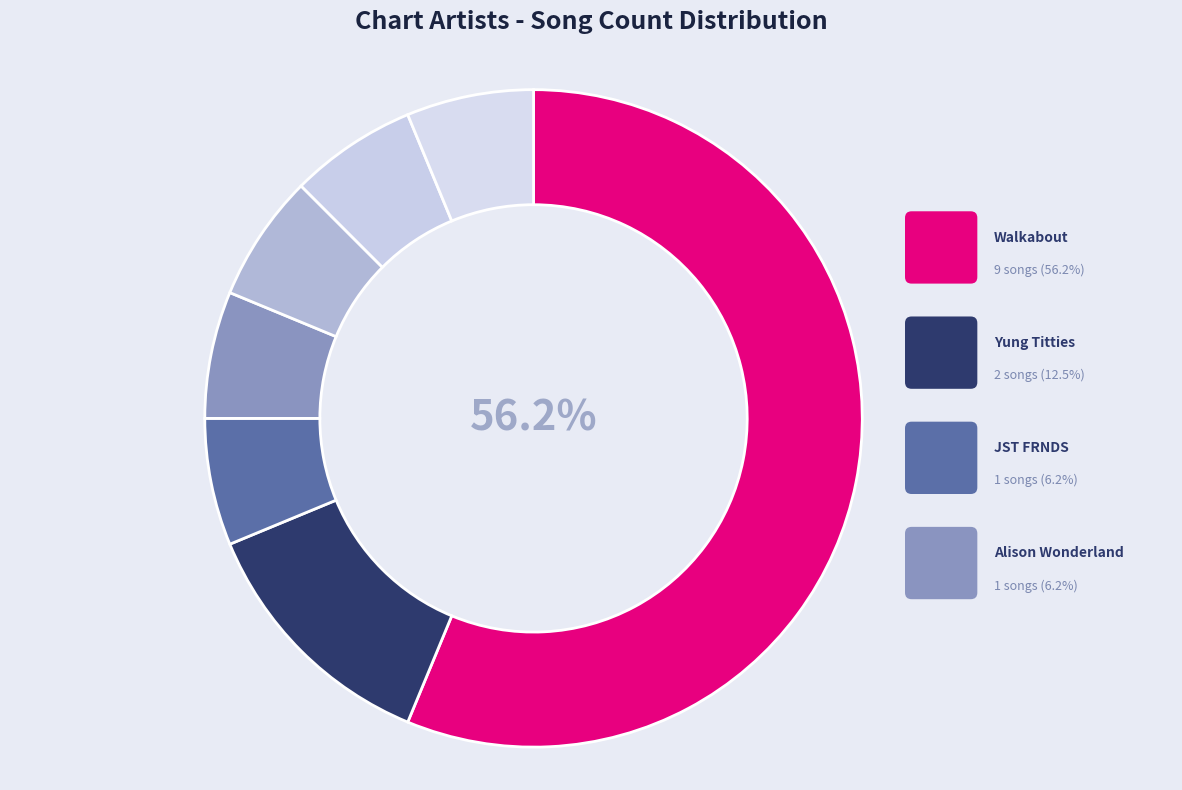

How many slices are in this pie chart?

7